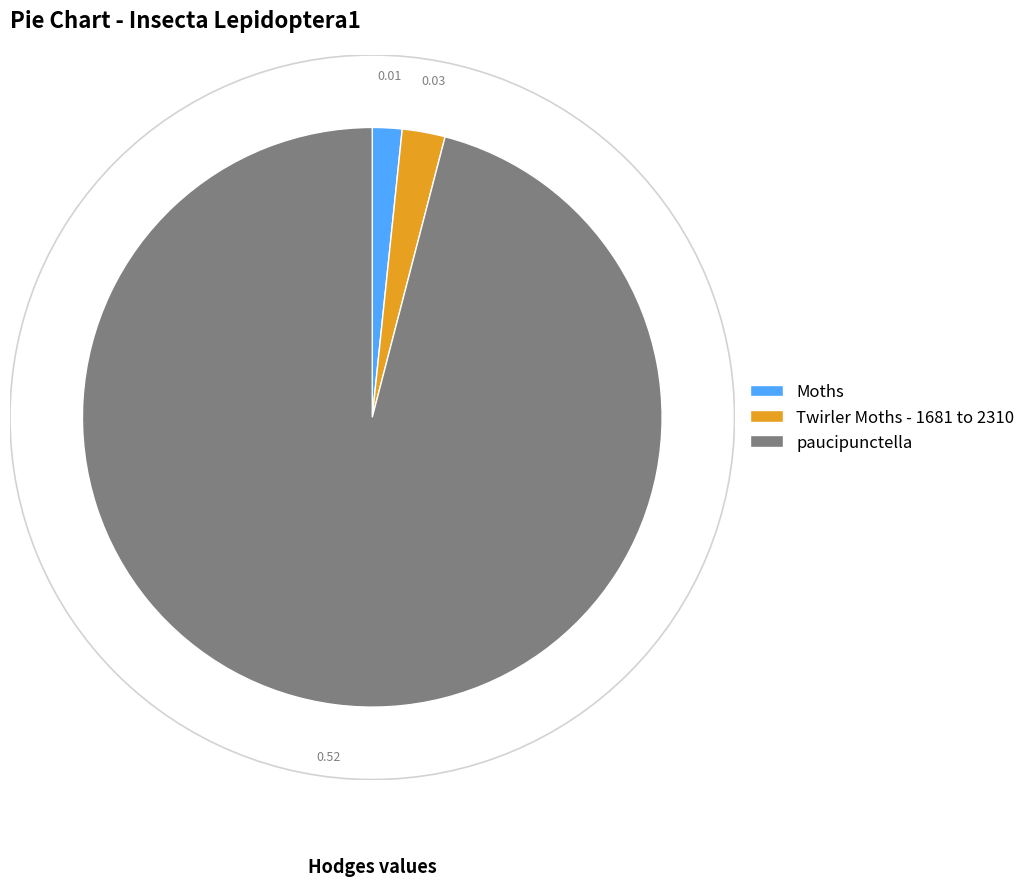

Is it true that paucipunctella is 96% of the pie?

True